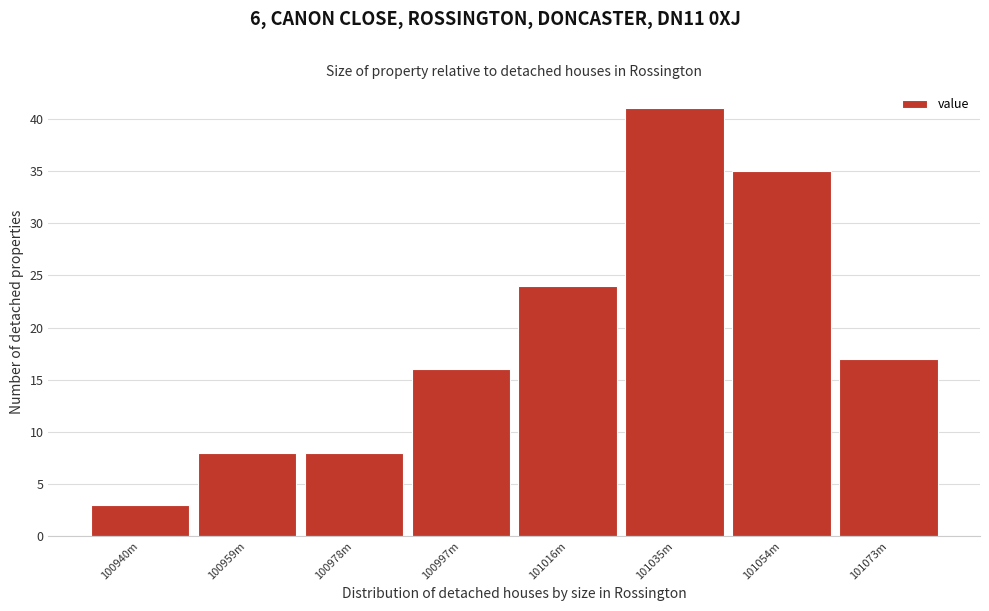

Reading right to left, transcribe all the data shown in this chart.

17	35	41	24	16	8	8	3